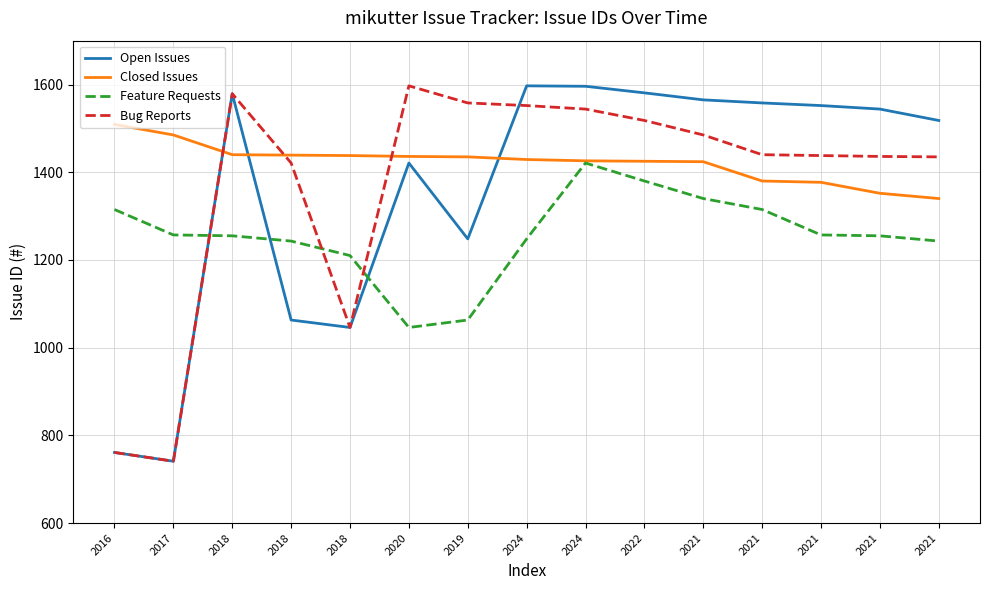

Reading left to right, list all the values displayed in this chart.

Open Issues: 761	741	1579	1063	1046	1421	1248	1597	1596	1581	1565	1558	1552	1544	1518
Closed Issues: 1509	1485	1440	1439	1438	1436	1435	1429	1426	1425	1424	1380	1377	1352	1340
Feature Requests: 1315	1257	1255	1243	1210	1046	1063	1248	1421	1380	1340	1315	1257	1255	1243
Bug Reports: 761	741	1579	1421	1046	1597	1558	1552	1544	1518	1485	1440	1438	1436	1435